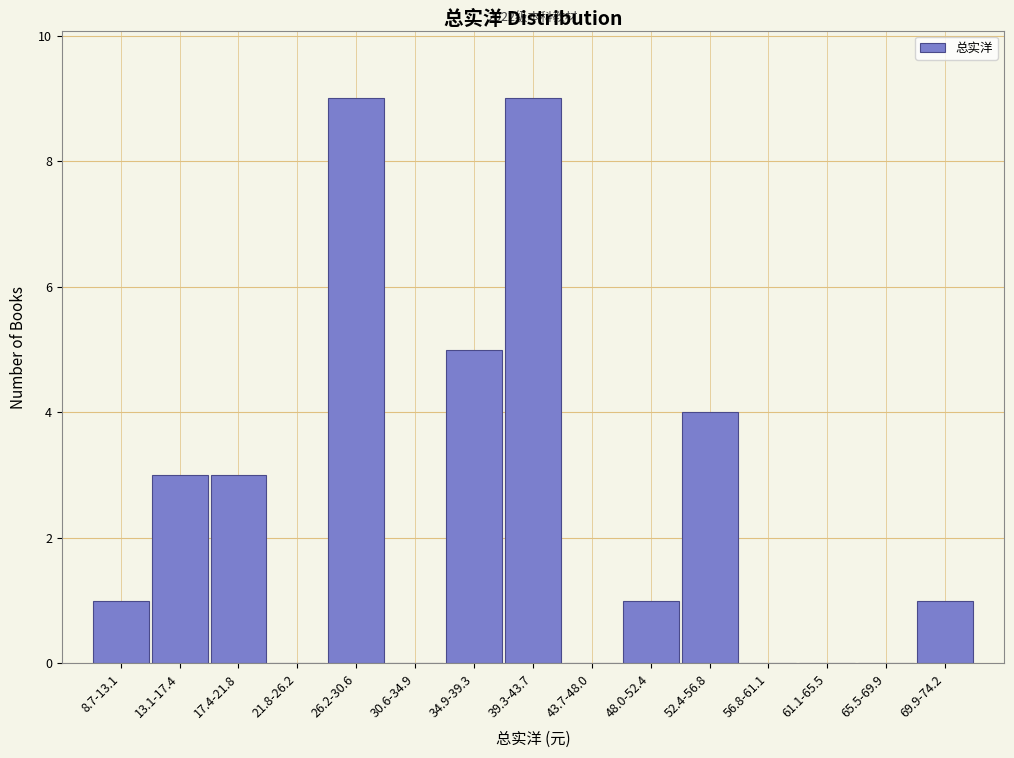

Reading left to right, list all the values displayed in this chart.

8.7-13.1=1	13.1-17.4=3	17.4-21.8=3	21.8-26.2=0	26.2-30.6=9	30.6-34.9=0	34.9-39.3=5	39.3-43.7=9	43.7-48.0=0	48.0-52.4=1	52.4-56.8=4	56.8-61.1=0	61.1-65.5=0	65.5-69.9=0	69.9-74.2=1